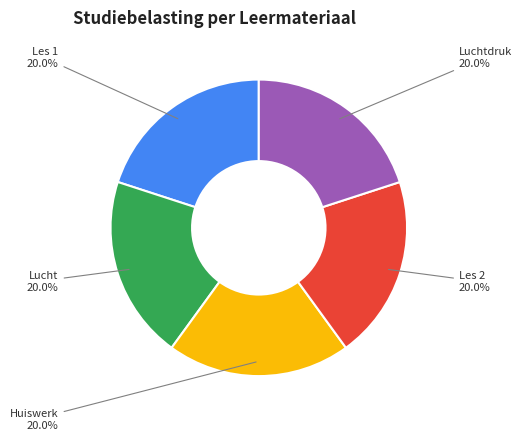

How many segments does this pie chart have?

5